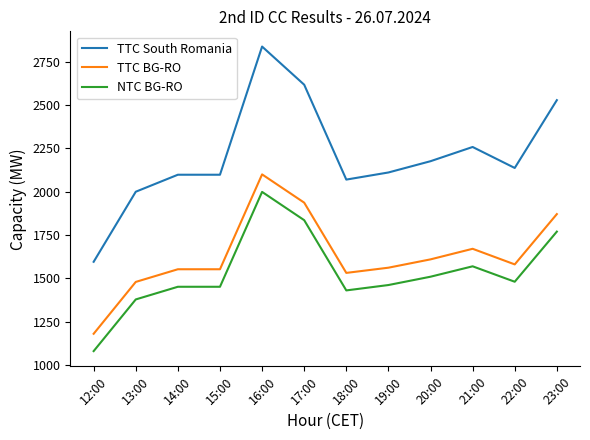

Is it true that NTC BG-RO equals 734 at 14:00?

False